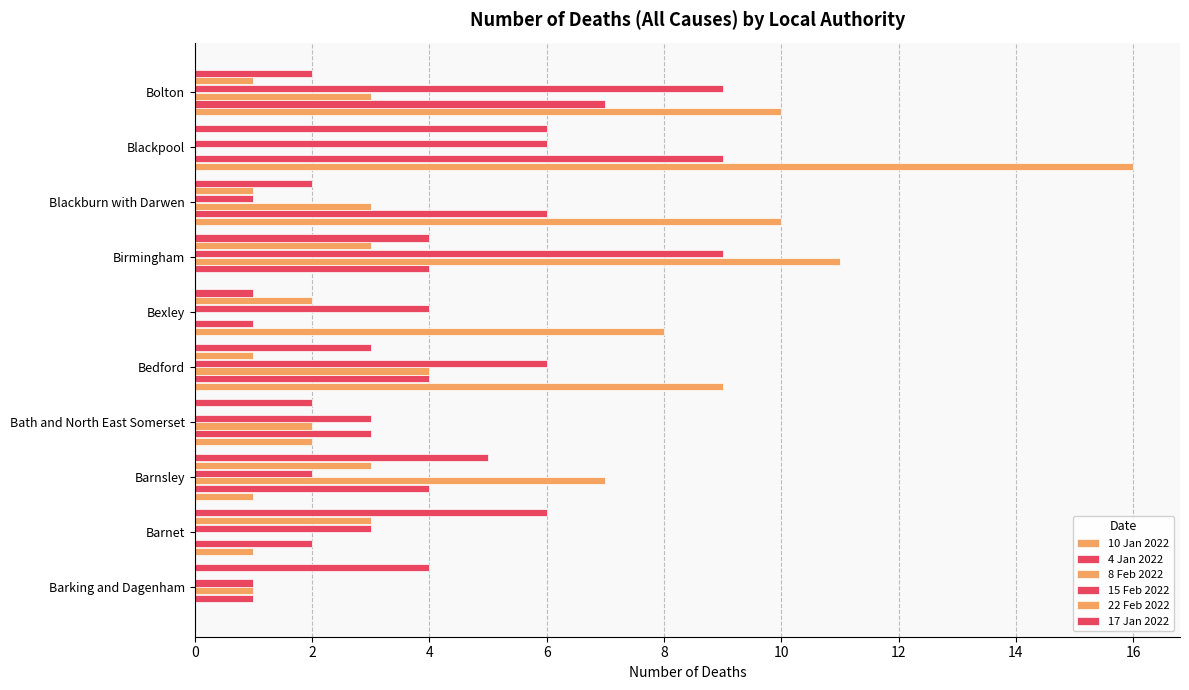

What is the value of the 8 Feb 2022 bar at the 3rd from the left?

7